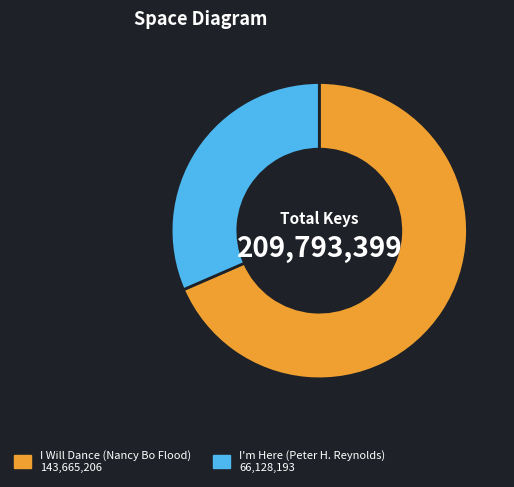

Rank the categories by value from highest to lowest.

I Will Dance (Nancy Bo Flood), I'm Here (Peter H. Reynolds)